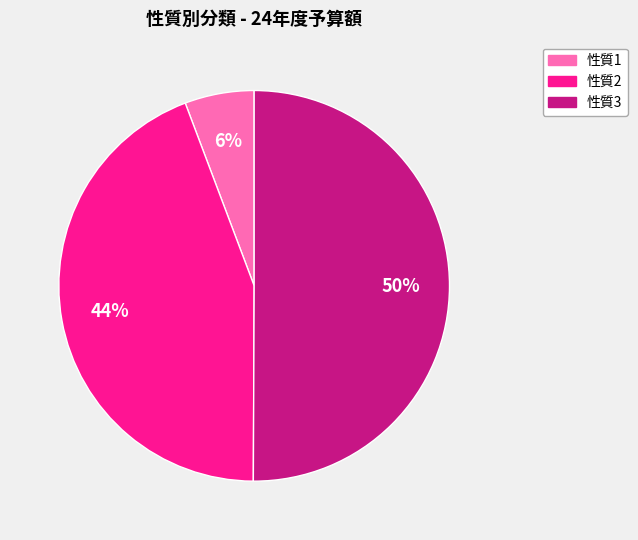

Which slice is the largest?

性質3